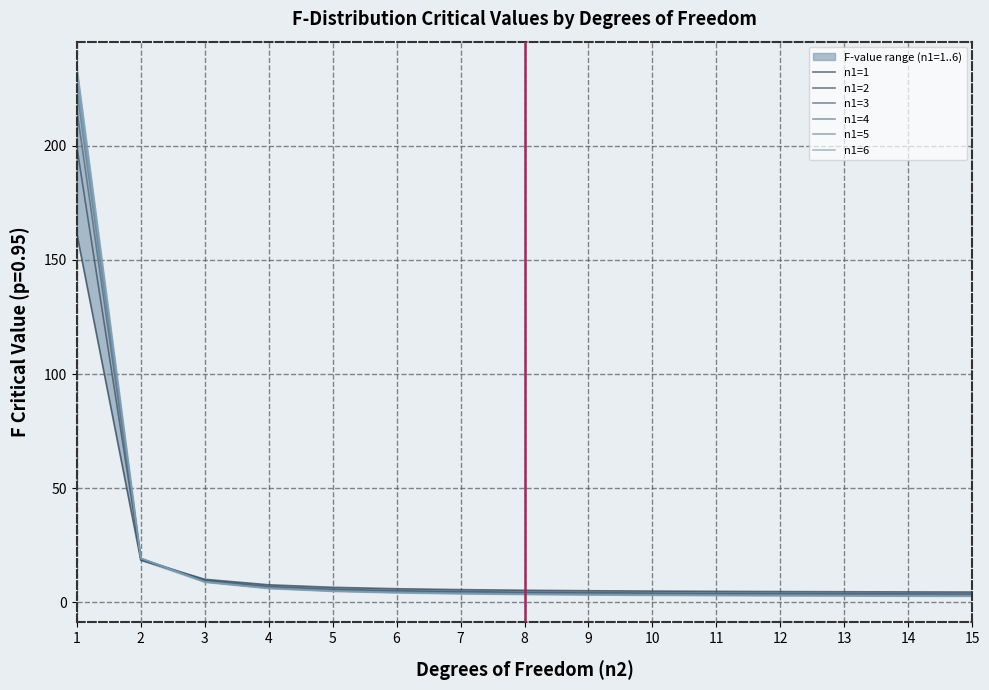

Which series has the largest total across all categories?

n1=6